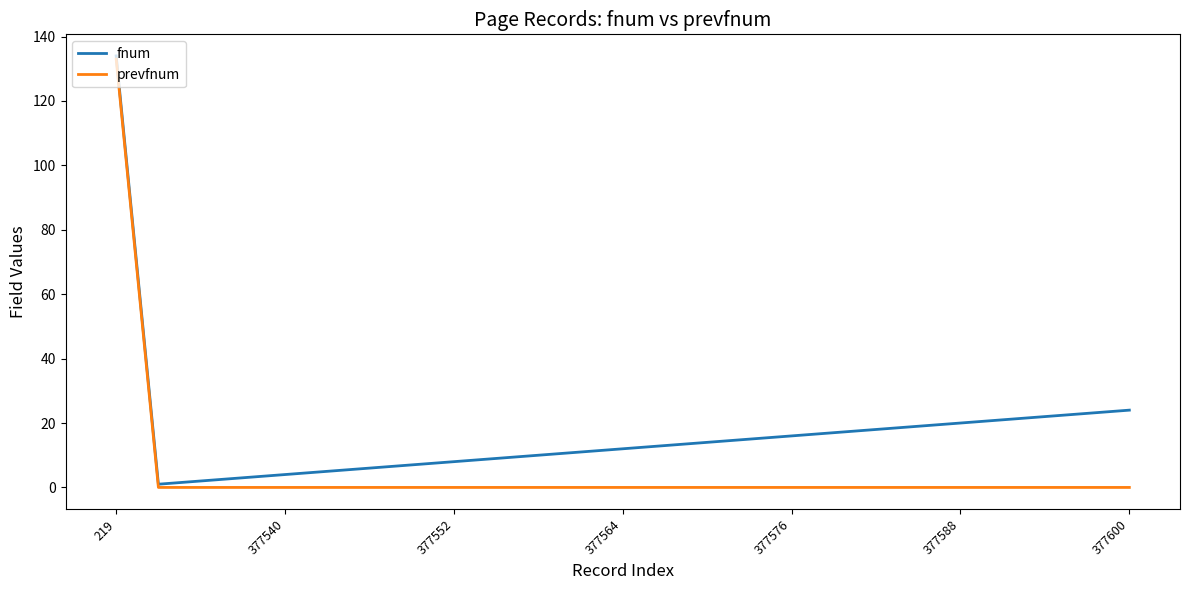

What are all the series names shown in the legend?

fnum, prevfnum